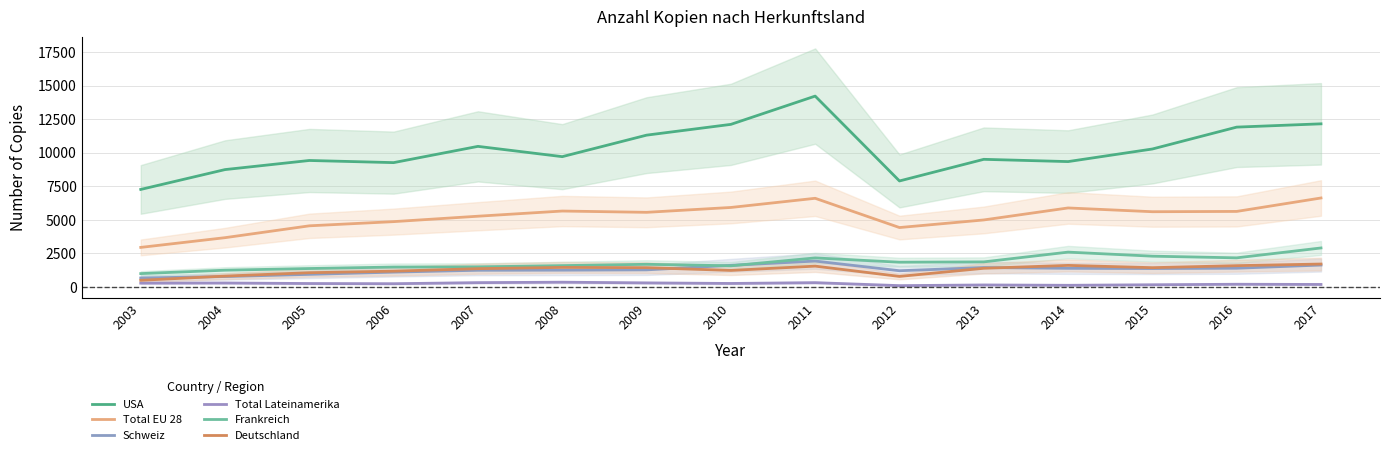

Does the chart display data point markers on the line(s)?

No